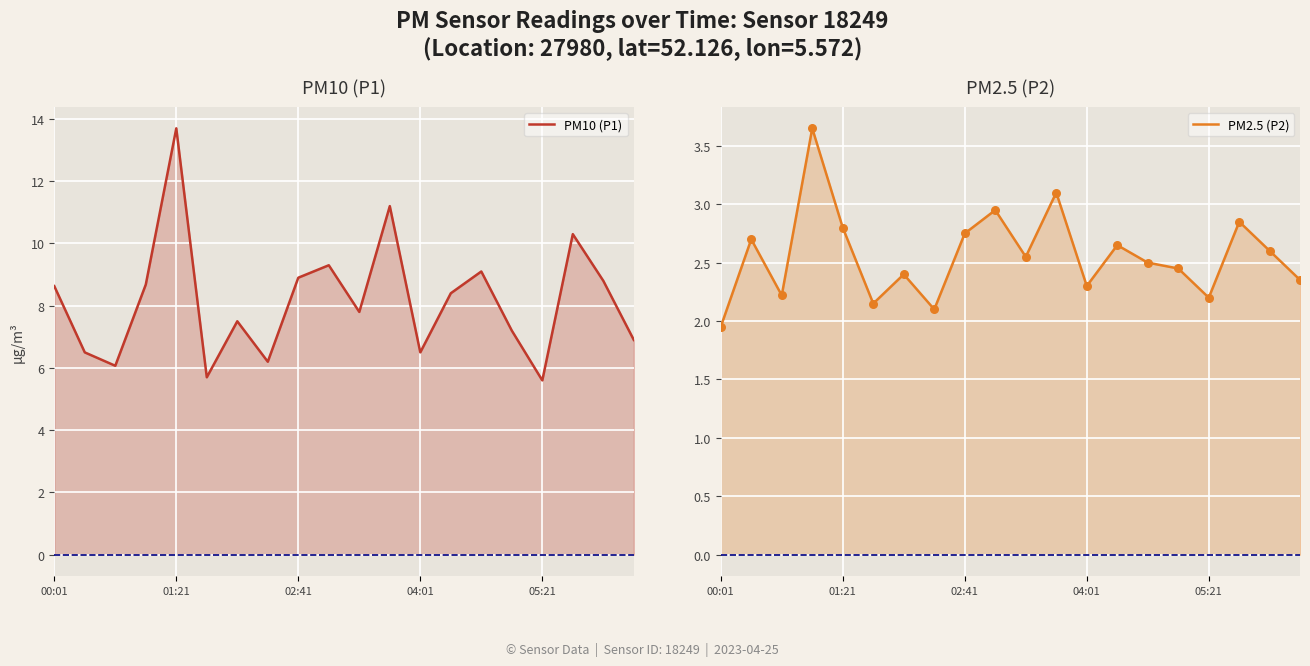

At how many categories does at least one series exceed 6?

18